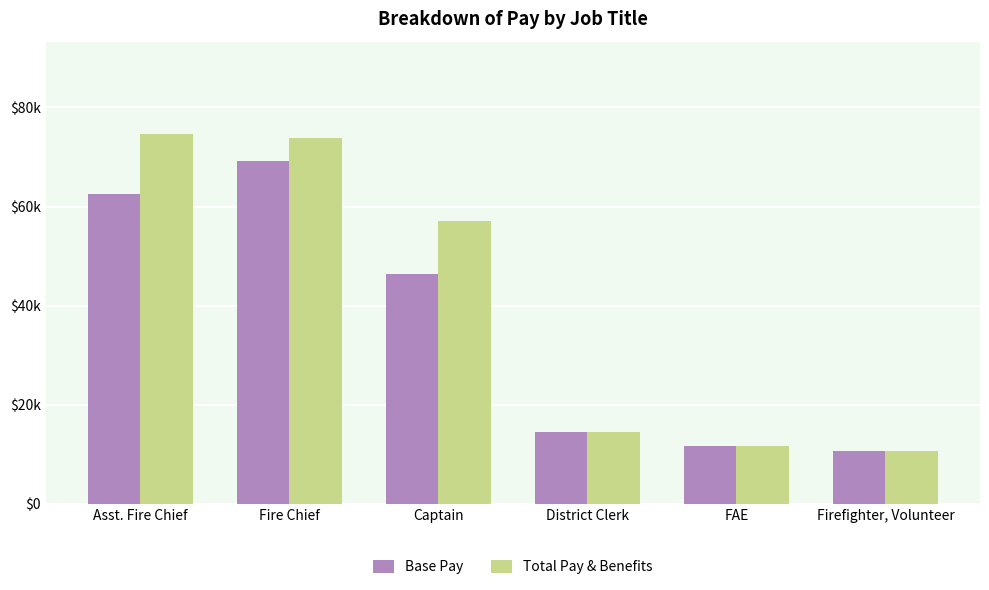

List the series in order of their overall mean, highest first.

Total Pay & Benefits, Base Pay